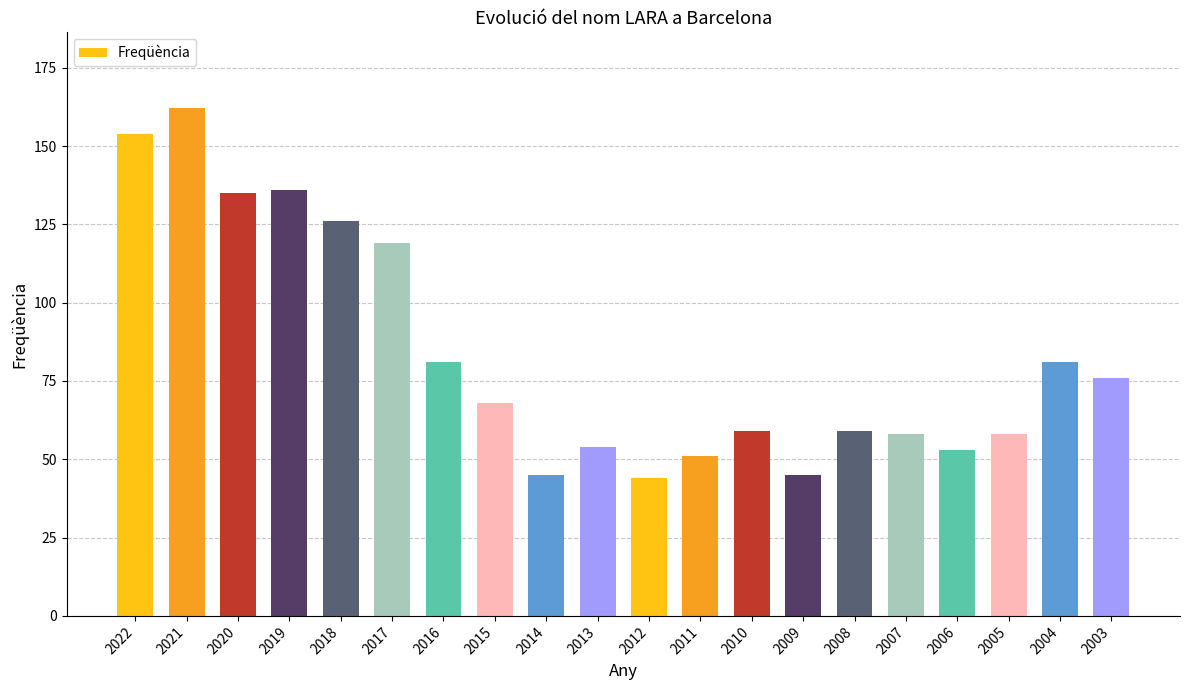

At which label is the value closest to 103?

2017